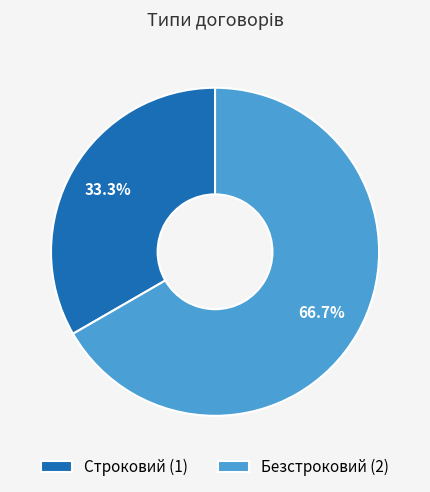

Is Строковий the majority of the pie?

No